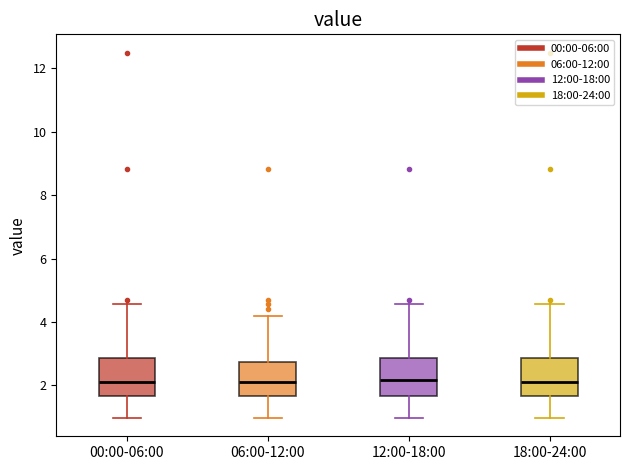

Reading left to right, transcribe this box plot: for each box, give where its median line is, the range the box spans, and where its two whiskers end, as read against the y-axis. The values are not printed on the chart, so give them approximately, as read against the axis.

00:00-06:00: median 2.2, box 1.6 to 2.8, whiskers 1.0 to 4.6
06:00-12:00: median 2.2, box 1.6 to 2.8, whiskers 1.0 to 4.2
12:00-18:00: median 2.2, box 1.6 to 2.8, whiskers 1.0 to 4.6
18:00-24:00: median 2.2, box 1.6 to 2.8, whiskers 1.0 to 4.6